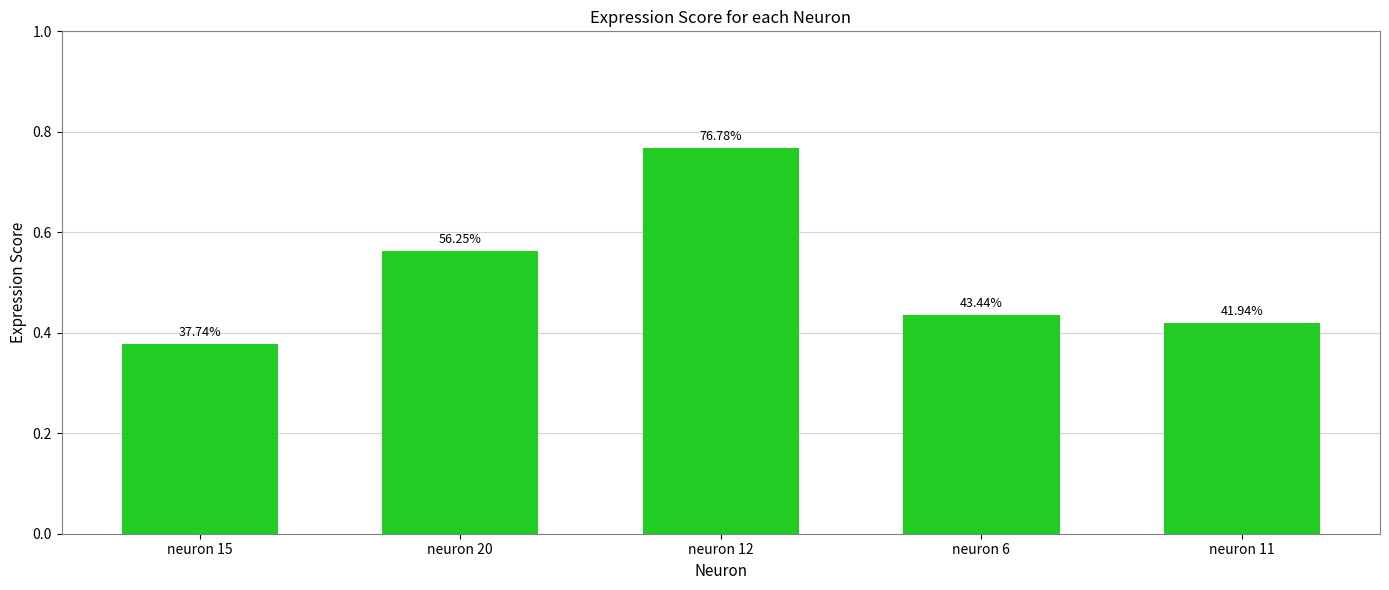

How many bars are there in total?

5